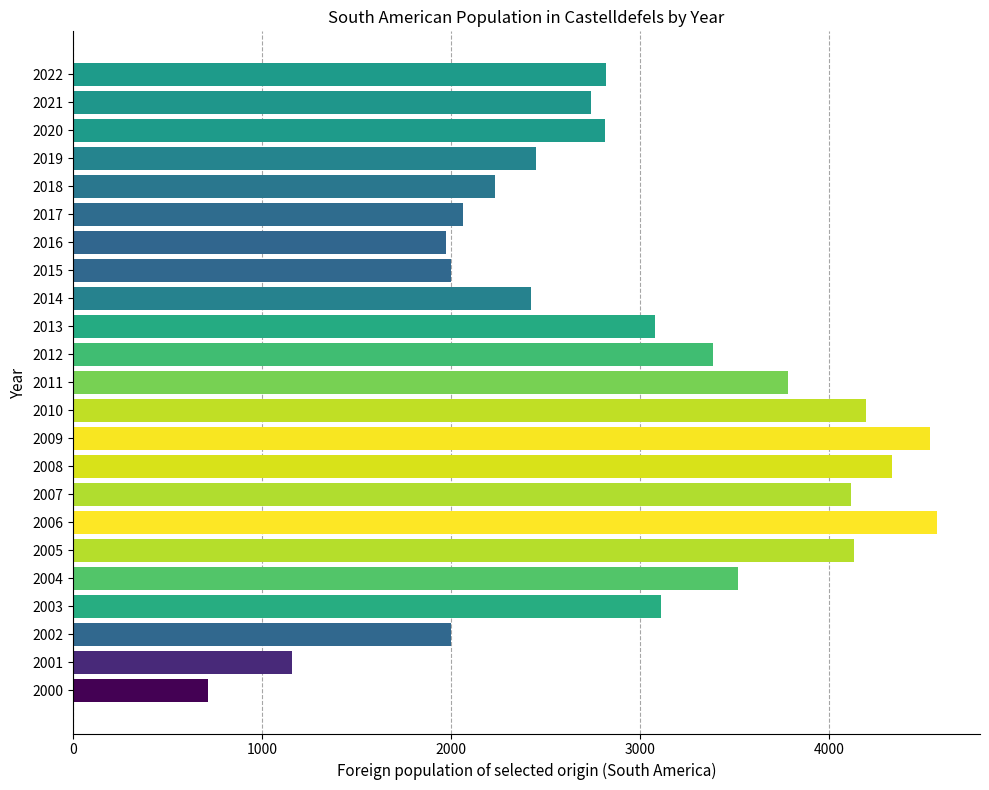

What is the difference between the maximum and minimum values?

3857